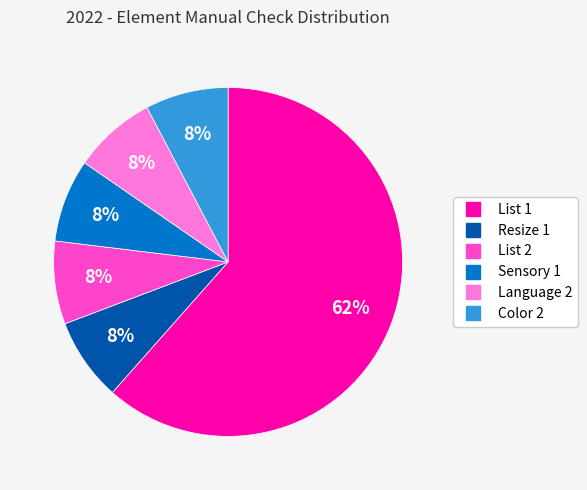

To the nearest percent, what is the average slice percentage?

17%